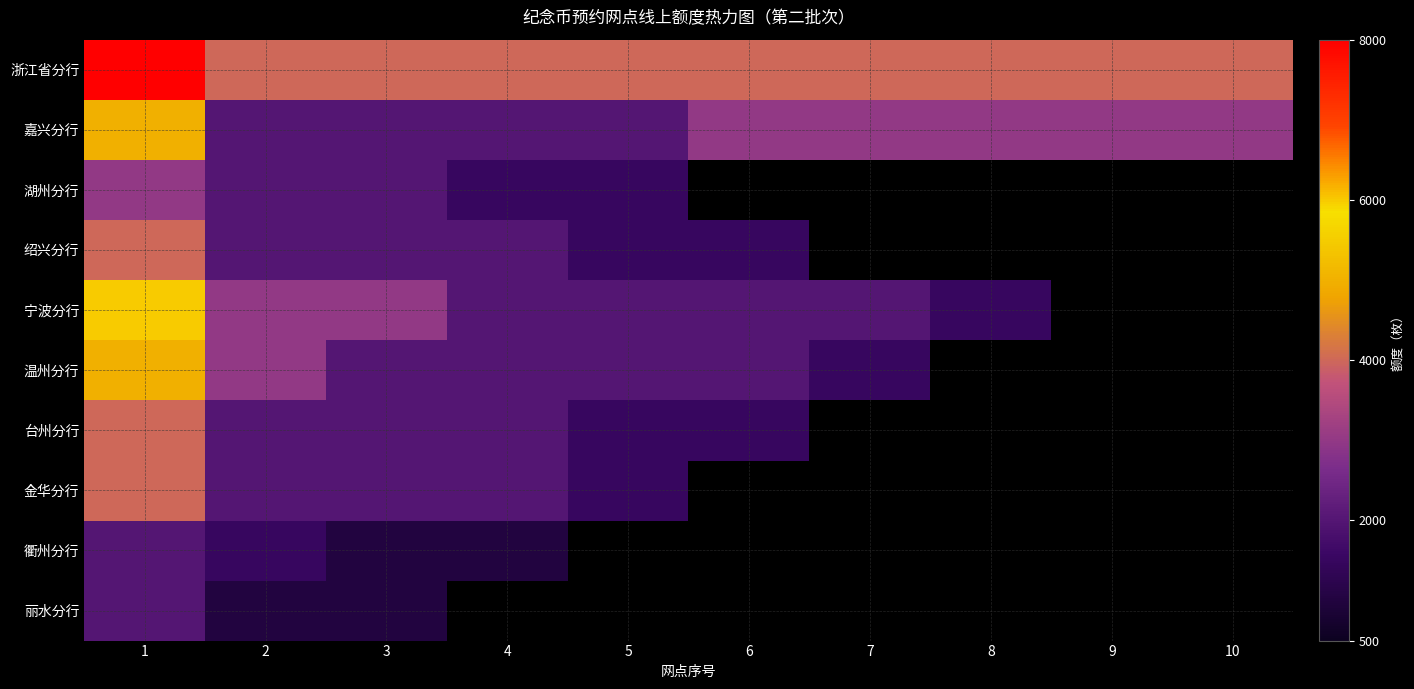

What is the difference between the maximum and minimum values in the 金华分行 series?

2500.0